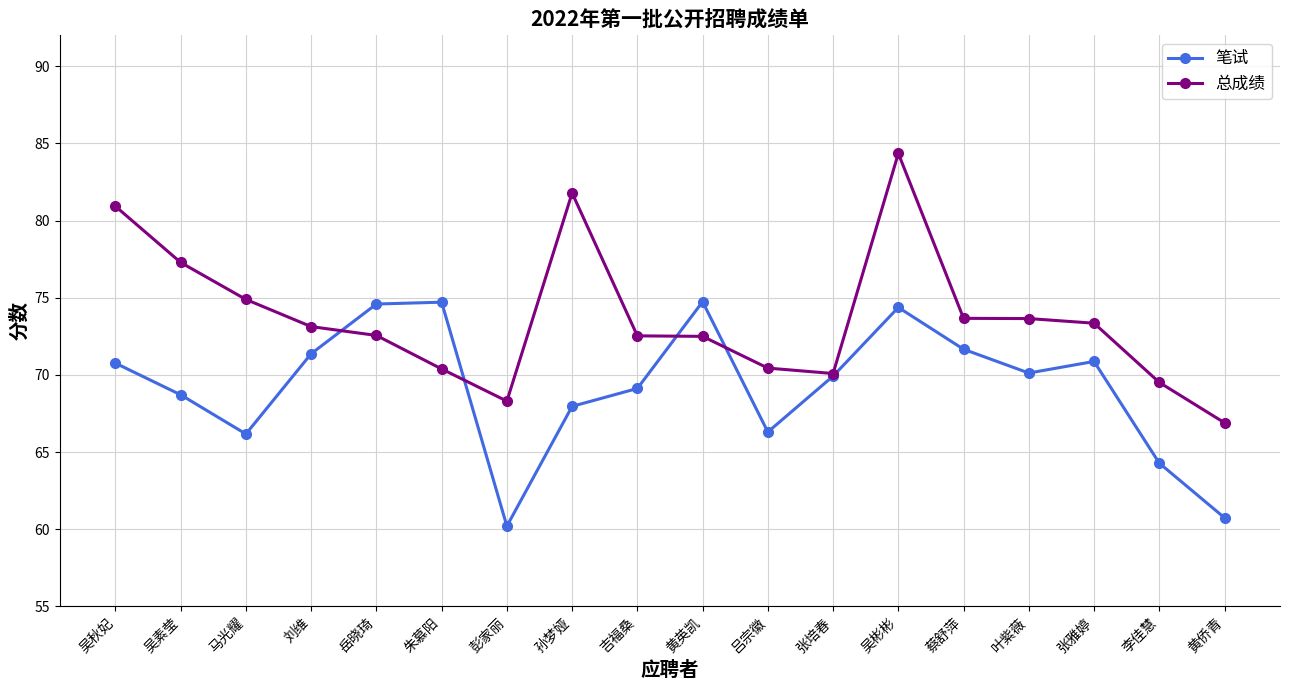

Which series has the widest spread of values?

总成绩